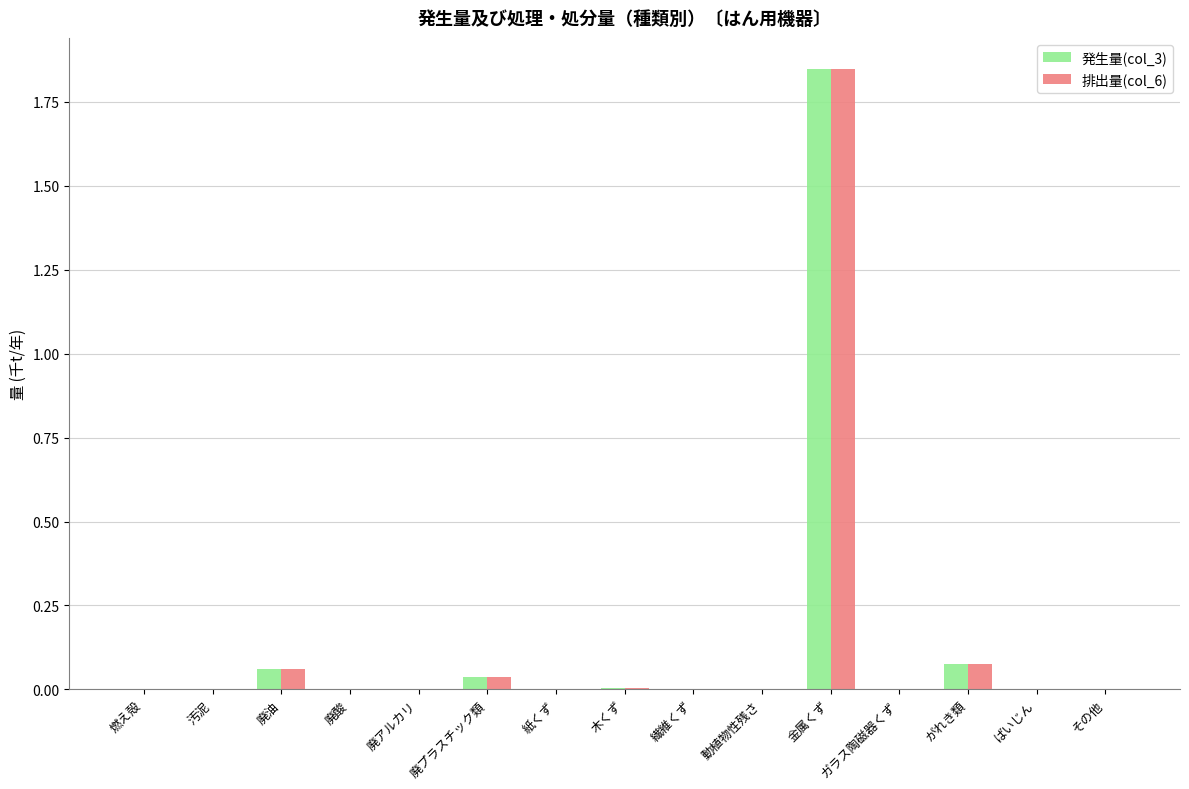

How many data points does each series have?

15